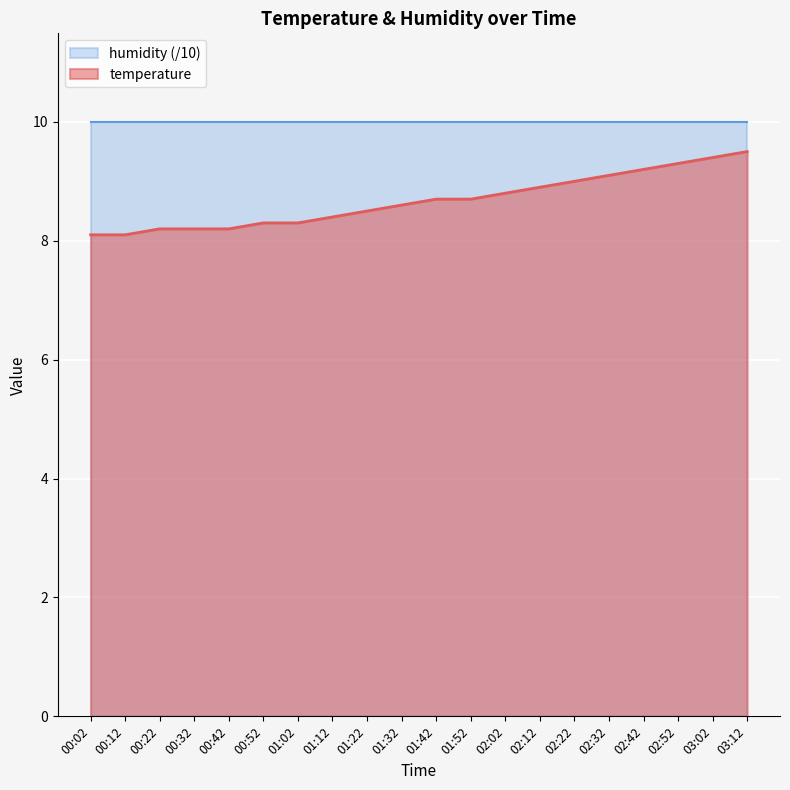

Rank the categories by value from highest to lowest.

03:12, 03:02, 02:52, 02:42, 02:32, 02:22, 02:12, 02:02, 01:42, 01:52, 01:32, 01:22, 01:12, 00:52, 01:02, 00:22, 00:32, 00:42, 00:02, 00:12